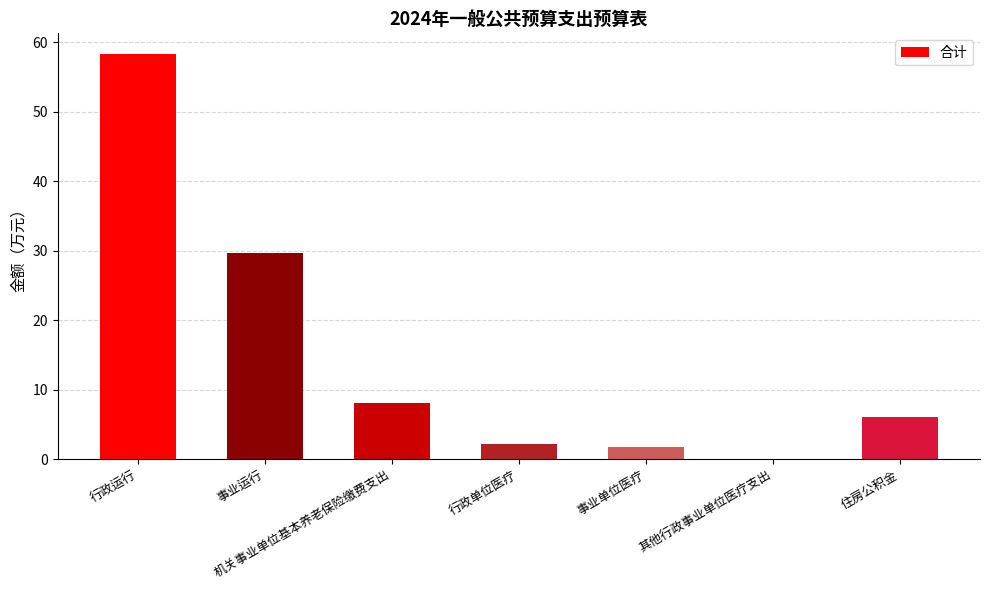

What value does the data have at 事业运行?

29.6